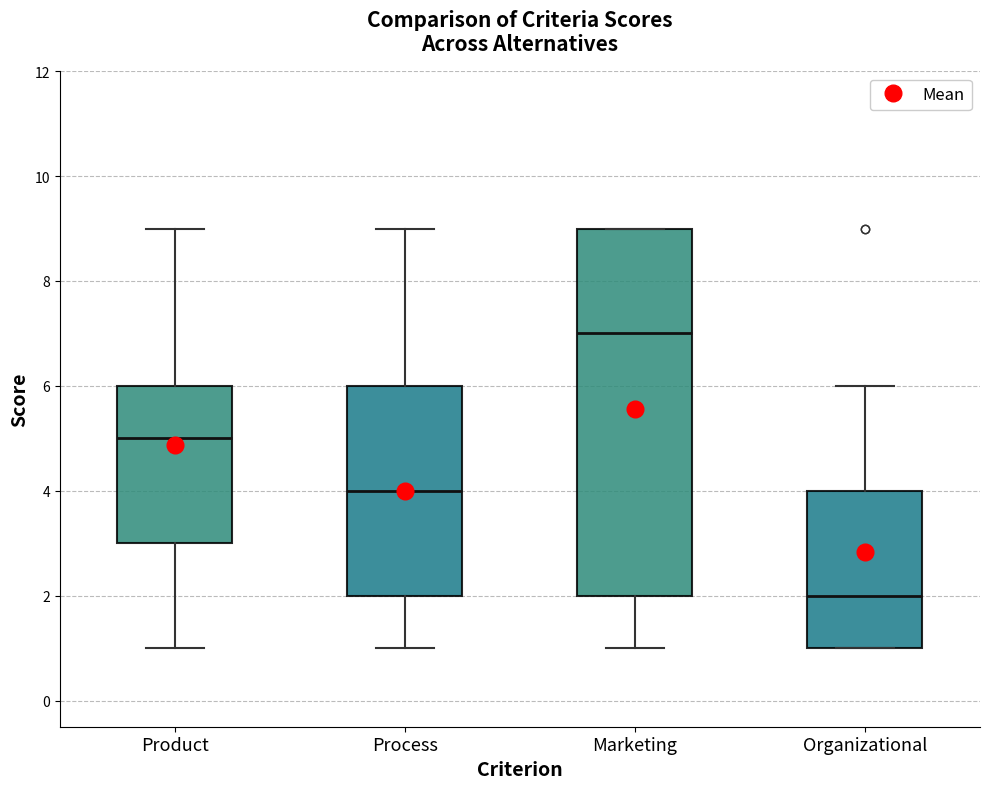

Comparing the boxes themselves (not the whiskers), which one is the tallest?

Marketing